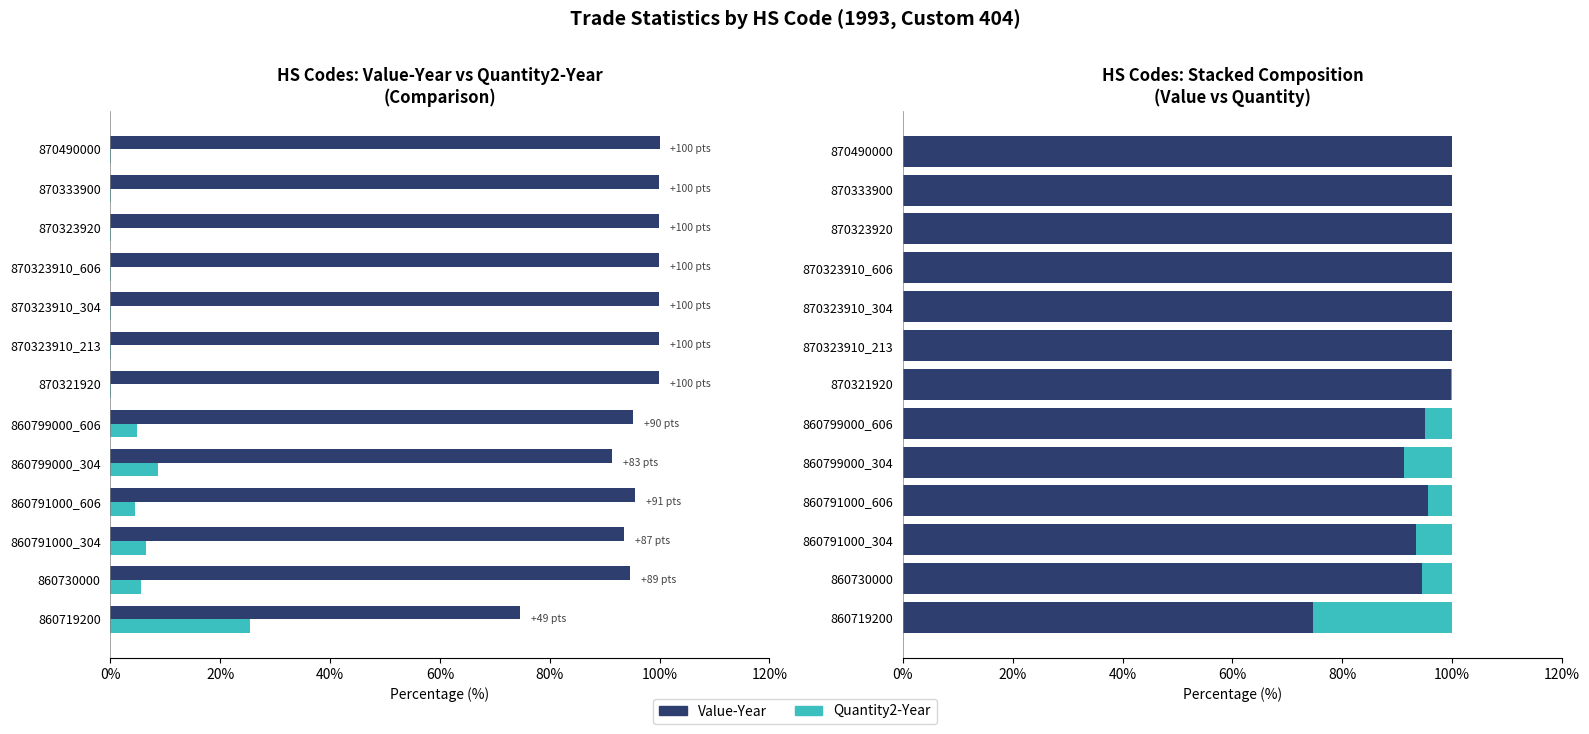

How many categories are shown in the chart?

13